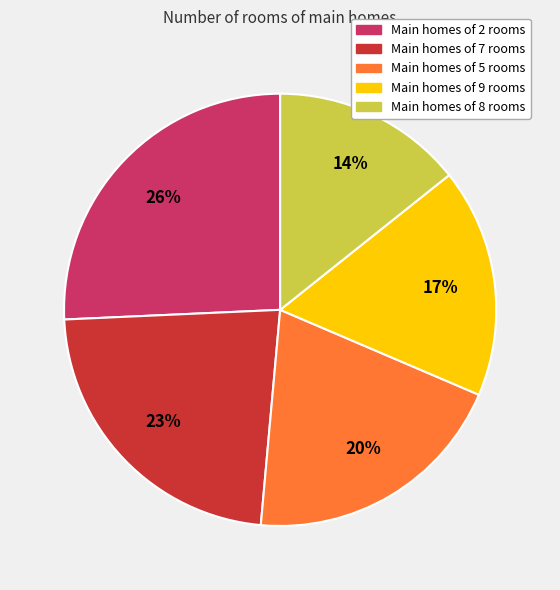

Rank the categories by value from highest to lowest.

Main homes of 2 rooms, Main homes of 7 rooms, Main homes of 5 rooms, Main homes of 9 rooms, Main homes of 8 rooms